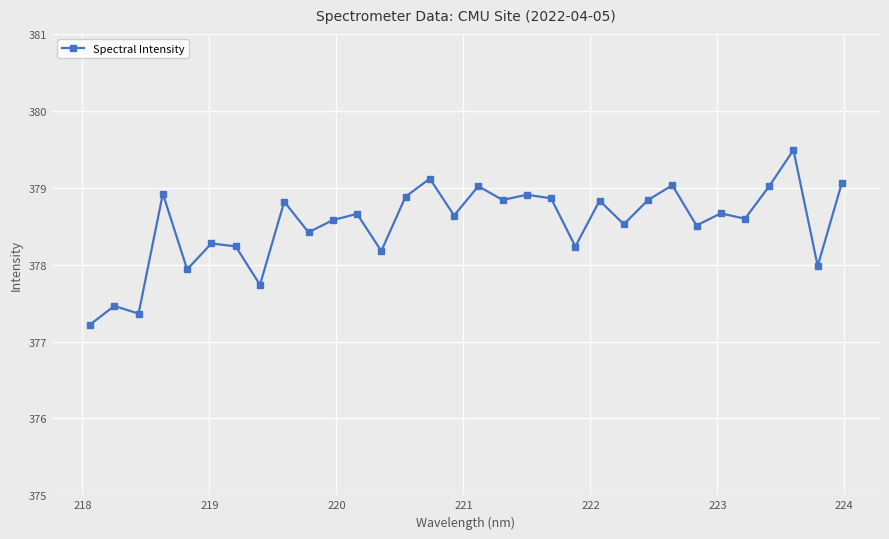

What is the value of the 30th point from the left?

379.5